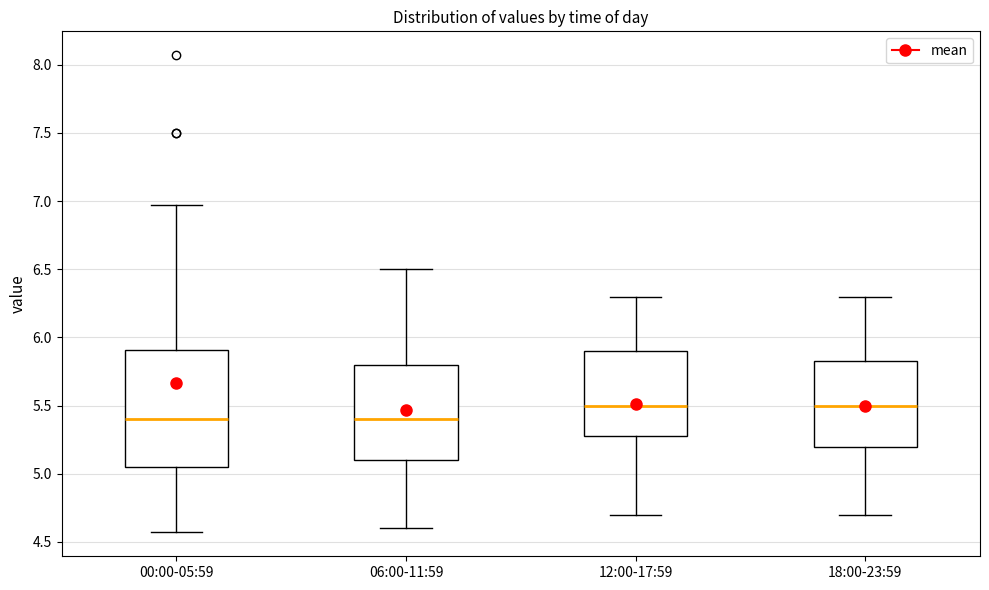

Reading left to right, transcribe this box plot: for each box, give where its median line is, the range the box spans, and where its two whiskers end, as read against the y-axis. The values are not printed on the chart, so give them approximately, as read against the axis.

00:00-05:59: median 5.40, box 5.05 to 5.90, whiskers 4.55 to 6.95
06:00-11:59: median 5.40, box 5.10 to 5.80, whiskers 4.60 to 6.50
12:00-17:59: median 5.50, box 5.30 to 5.90, whiskers 4.70 to 6.30
18:00-23:59: median 5.50, box 5.20 to 5.85, whiskers 4.70 to 6.30